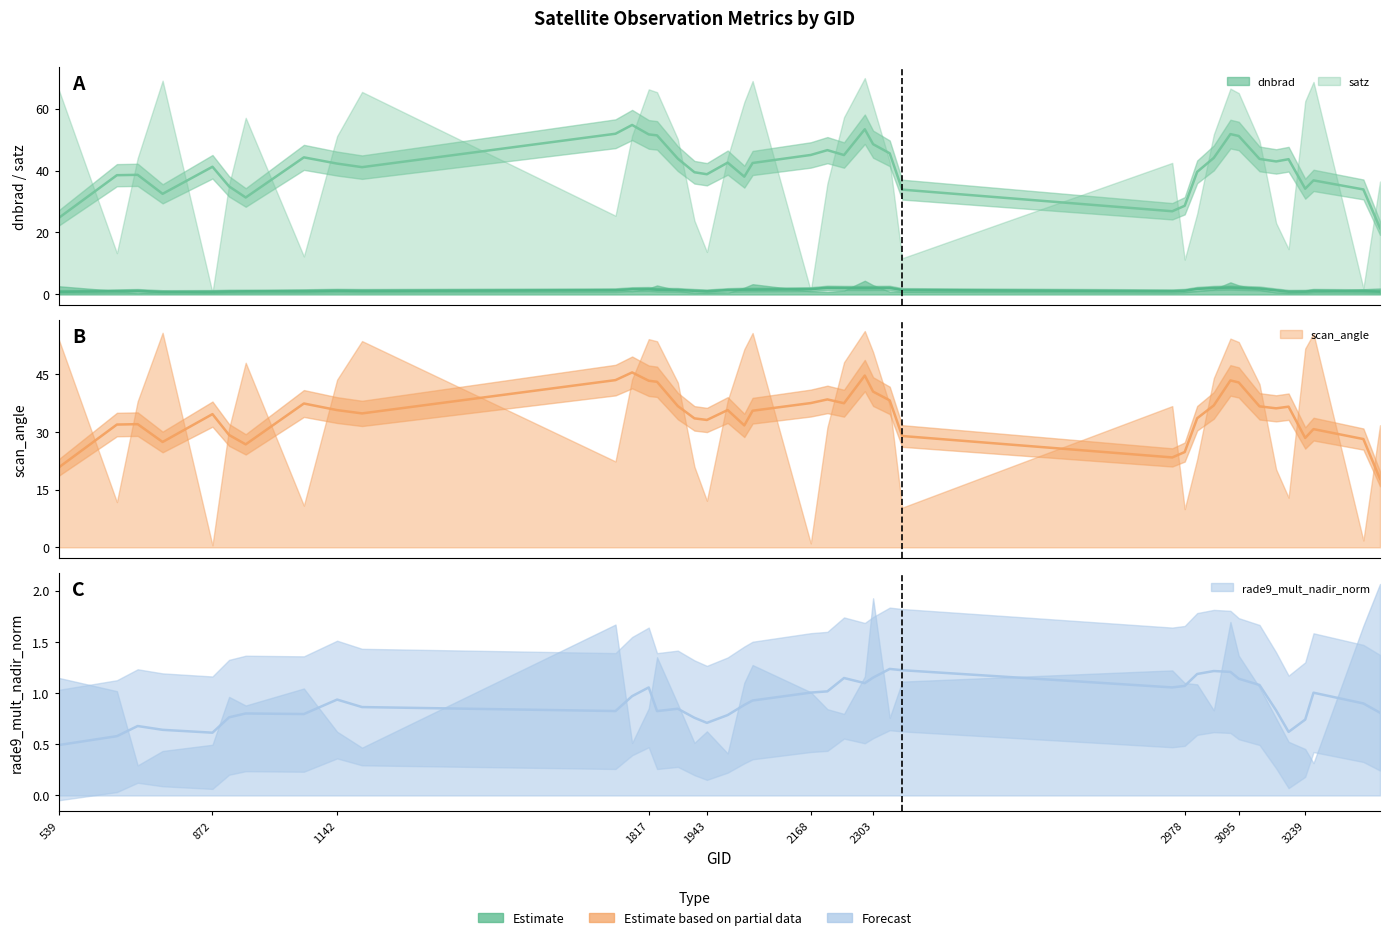

Reading right to left, what are all the values shown in this chart?

dnbrad: 1.9	1.7	0.8	0.9	0.6	0.6	1.5	2.9	3.9	1.6	1.0	0.9	1.4	0.9	0.9	3.0	4.4	1.2	0.8	1.0	3.3	2.2	0.5	0.7	0.4	1.3	2.9	1.9	1.0	1.6	1.0	1.2	0.9	1.3	0.9	0.5	1.1	0.3	1.1	2.6
satz: 36.4	2.0	68.6	62.4	14.6	23.0	49.6	65.0	66.4	51.6	26.1	11.2	42.5	11.7	42.8	61.0	69.8	57.2	35.8	1.2	68.9	62.1	44.2	13.7	23.8	50.1	65.3	66.2	51.3	25.4	65.4	51.1	12.3	57.0	35.5	0.6	69.0	44.0	13.3	66.1
scan_angle: 31.7	1.8	55.5	51.6	12.9	20.3	42.4	53.3	54.2	44.0	22.9	9.9	36.7	10.3	37.0	50.7	56.2	48.1	31.2	1.0	55.7	51.5	38.1	12.1	20.9	42.8	53.5	54.1	43.7	22.3	53.6	43.6	10.8	47.9	30.9	0.5	55.7	37.9	11.8	54.0
rade9_mult_nadir_norm: 2.1	1.7	0.3	0.5	0.5	0.8	1.1	1.4	1.7	0.8	1.1	1.1	1.2	1.1	0.8	1.9	1.2	0.8	0.8	1.0	1.3	1.1	0.4	0.6	0.5	0.9	1.3	0.9	0.5	1.7	0.5	0.6	1.0	0.9	1.0	0.5	0.4	0.3	1.0	1.1